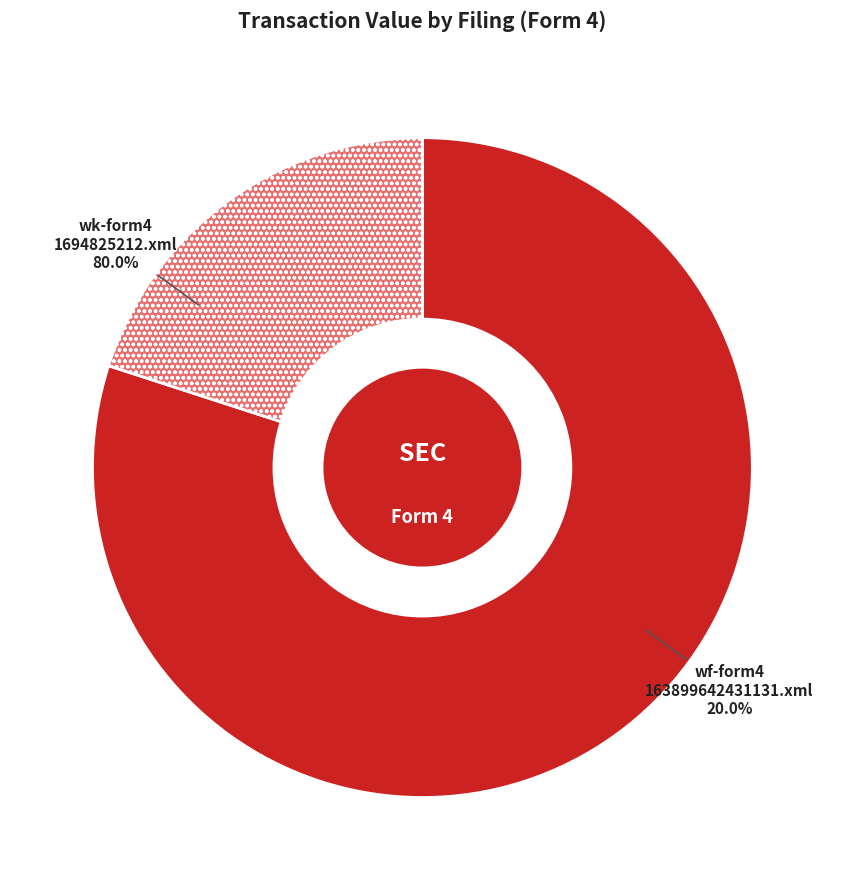

To the nearest percent, what portion does wk-form4_1694825212.xml represent?

80%